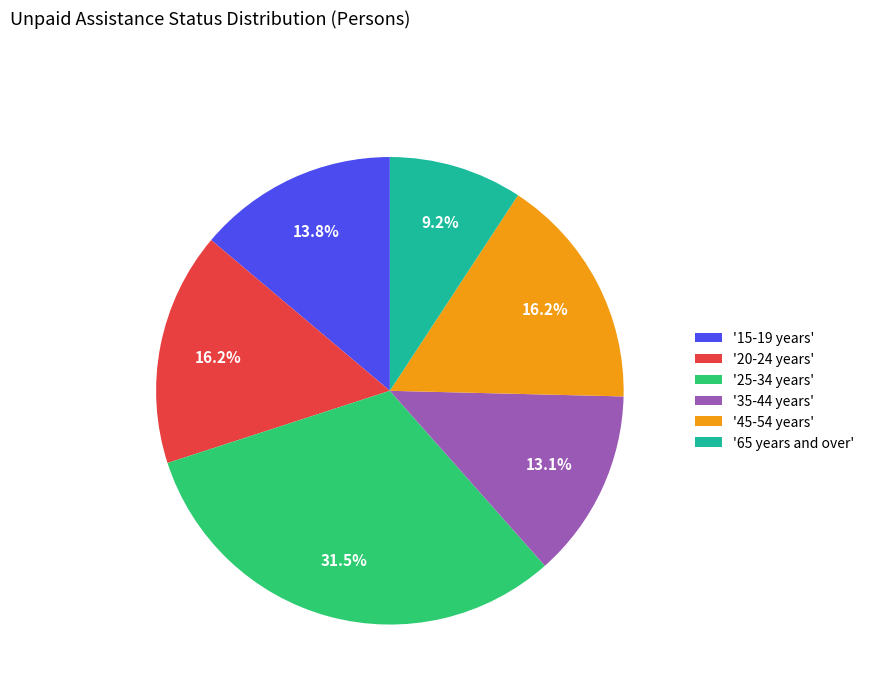

Is there a majority slice in this chart?

No